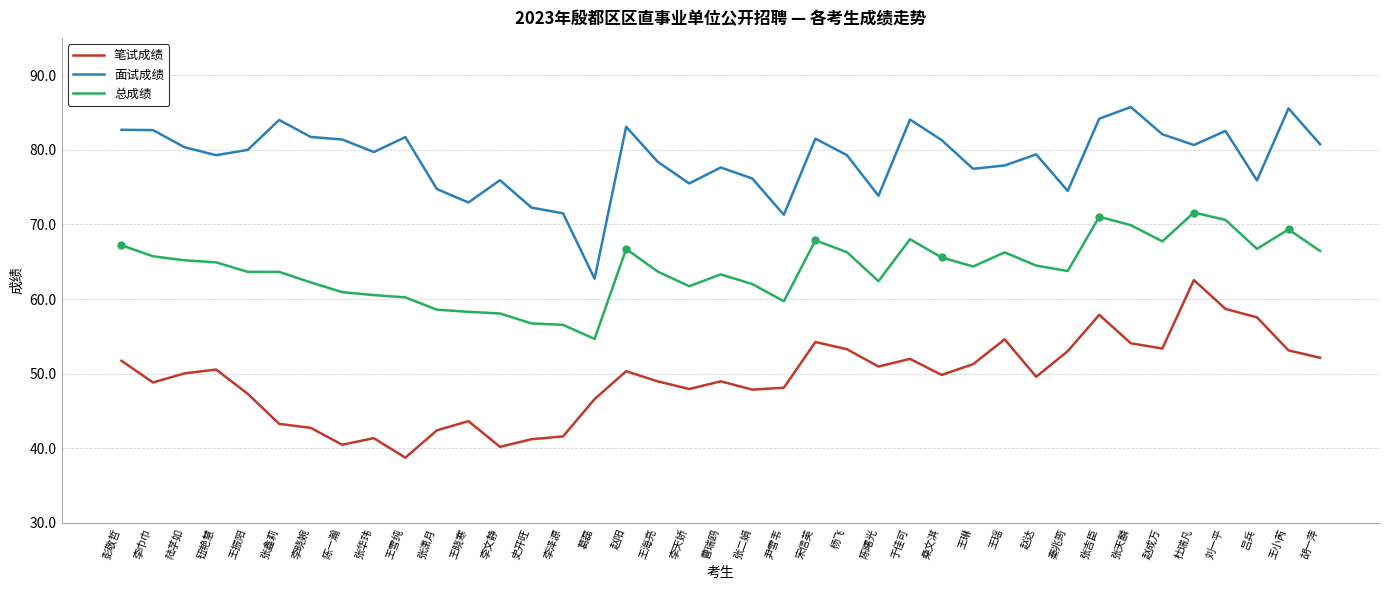

Rank the series by their maximum value, from highest to lowest.

面试成绩, 总成绩, 笔试成绩